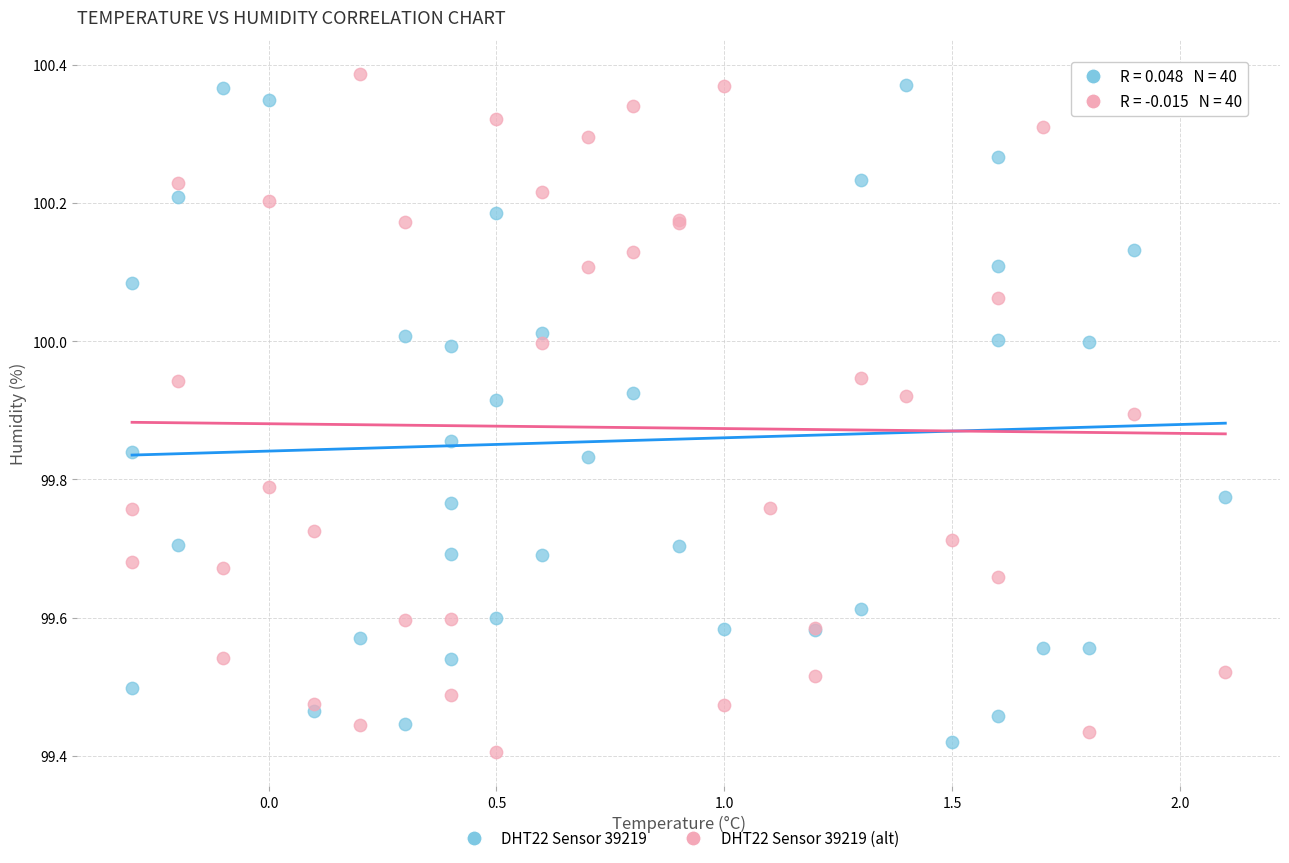

Which series reaches the minimum Y coordinate?

DHT22 Sensor 39219 (alt)